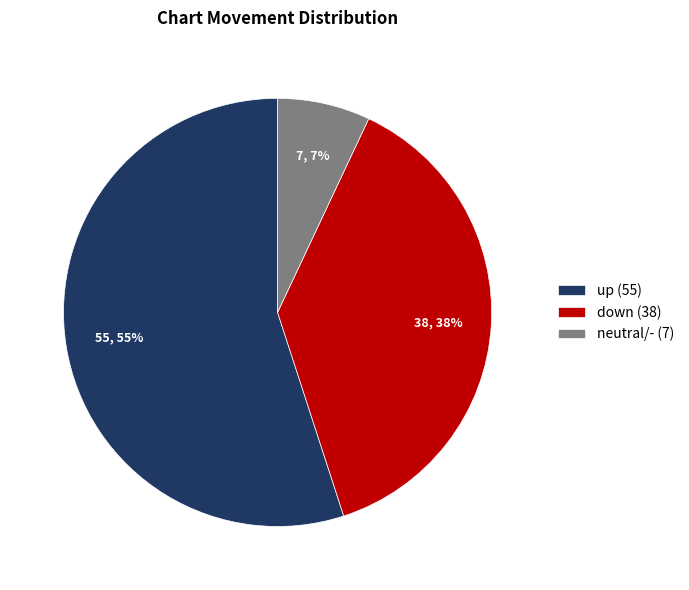

Do down (38) and neutral/- (7) together represent more than half of the pie?

No